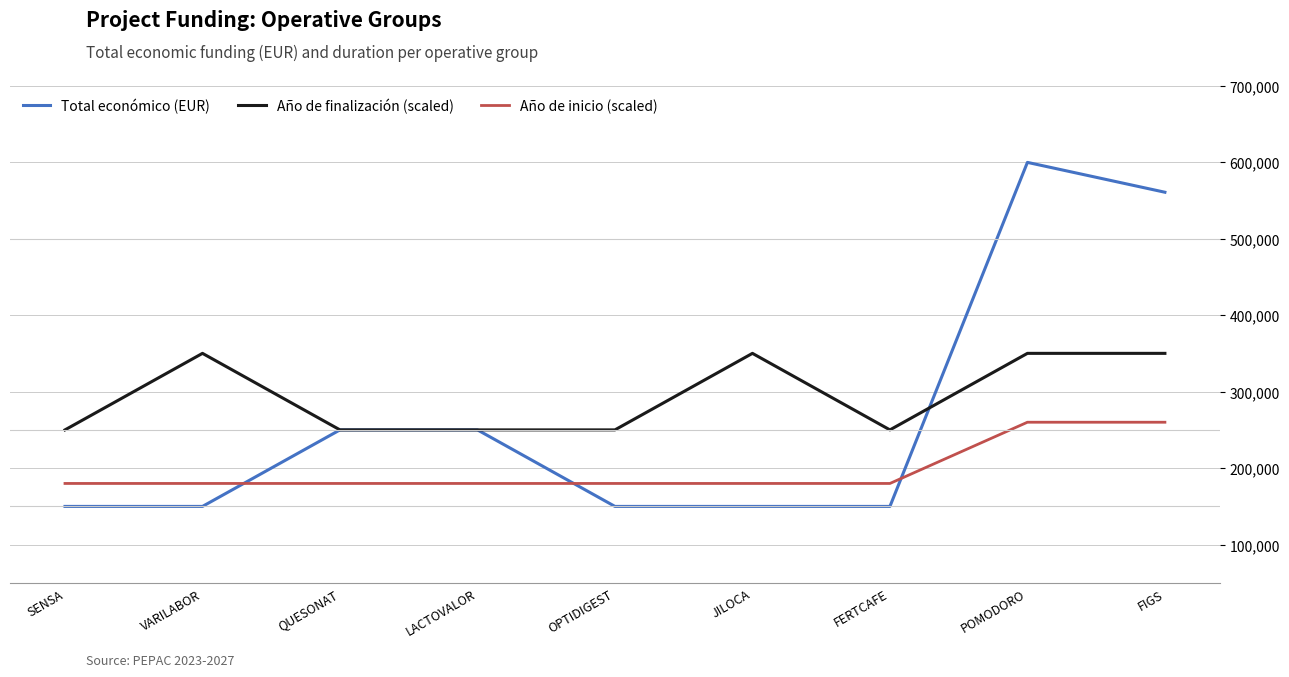

Rank the series by their maximum value, from lowest to highest.

Año de inicio (scaled), Año de finalización (scaled), Total económico (EUR)